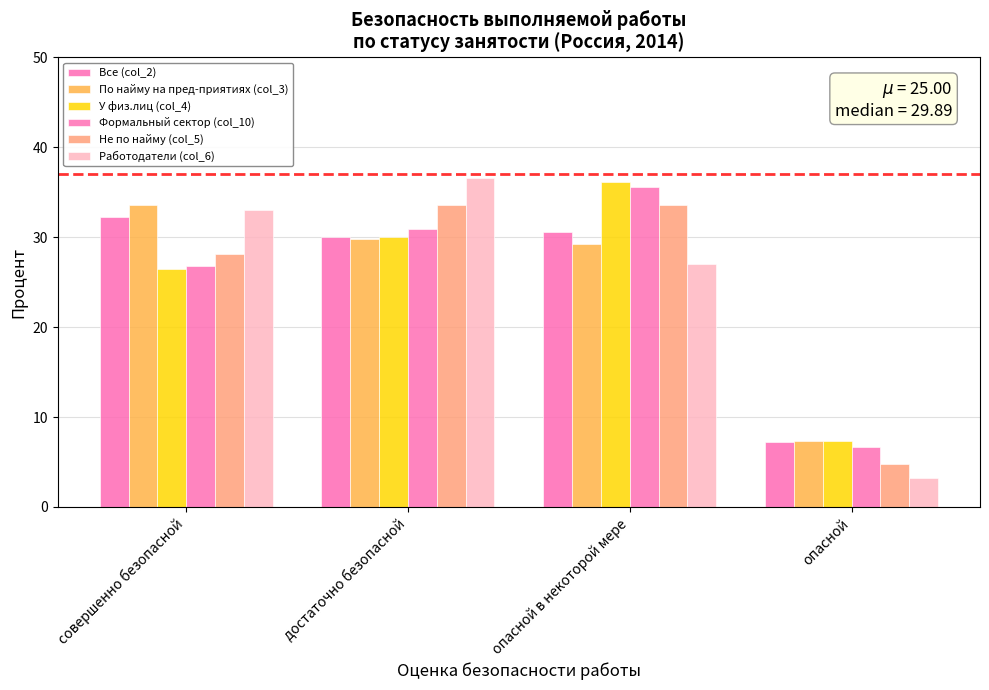

What is the label of the 1st bar from the right?

опасной